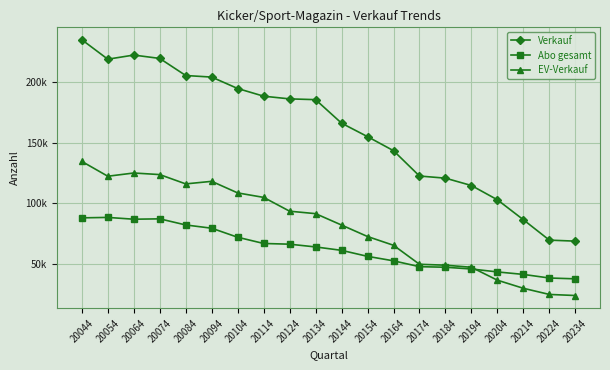

Is this an area chart (filled region under the line)?

No